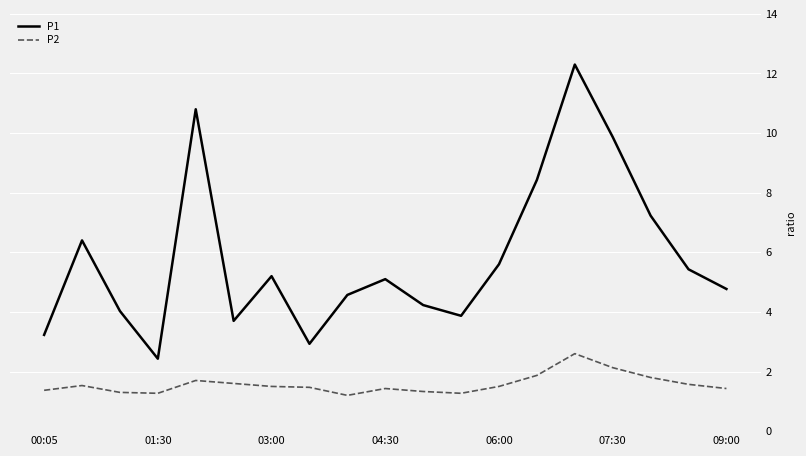

List the series in order of their peak value, lowest first.

P2, P1